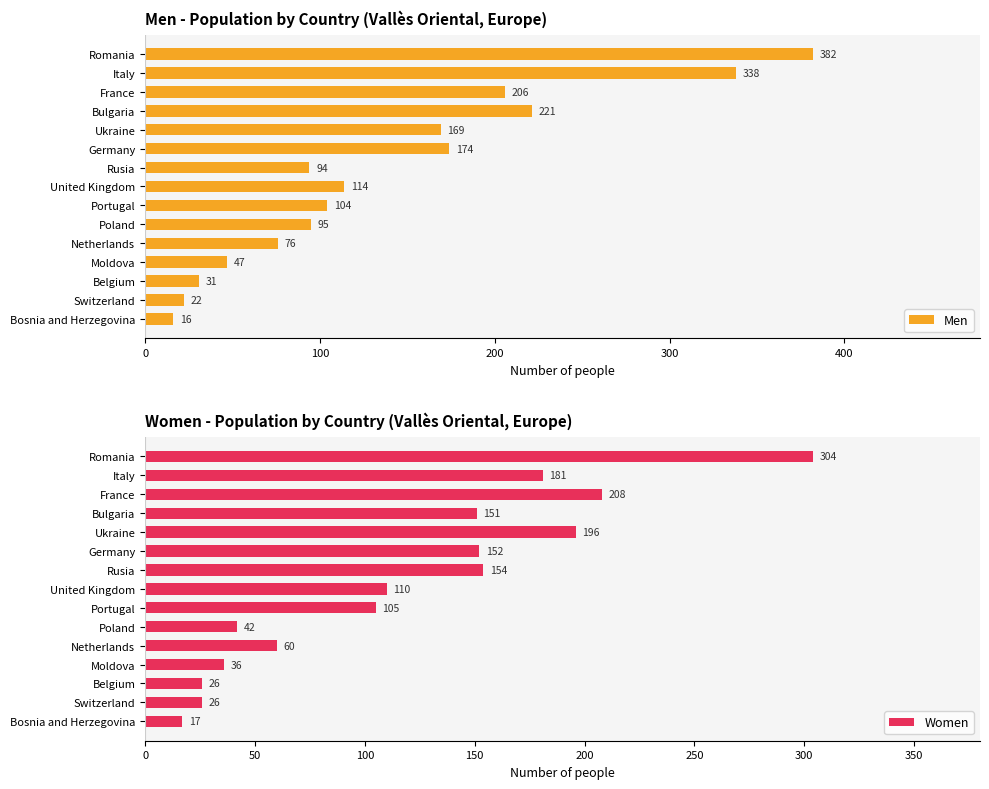

Rank the series by their average value, from highest to lowest.

Men, Women